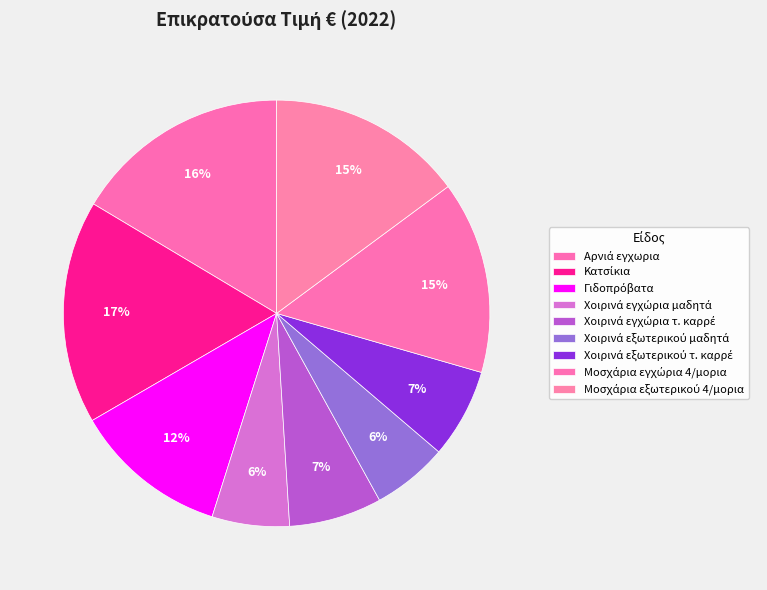

Count the number of slices in the pie.

9